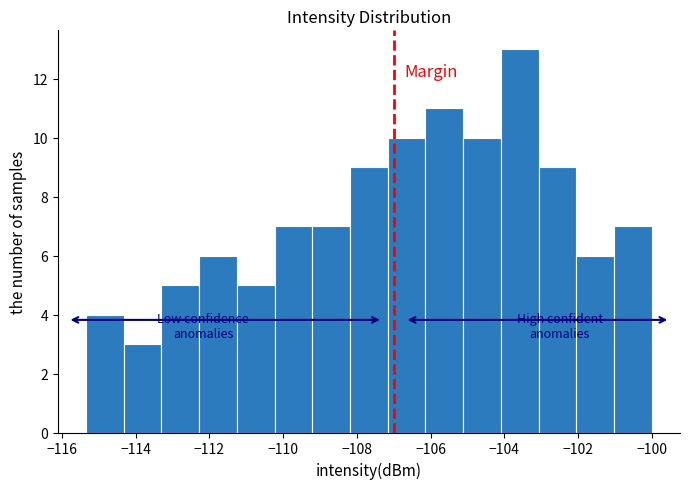

Reading left to right, transcribe this chart: for each bar, give the range it covers on the x-axis and its height. Neither the bar edges nor the heights are printed on the chart, so give them approximately, as read against the axes.

-115.4 to -114.4: 4
-114.4 to -113.4: 3
-113.4 to -112.2: 5
-112.2 to -111.2: 6
-111.2 to -110.2: 5
-110.2 to -109.2: 7
-109.2 to -108.2: 7
-108.2 to -107.2: 9
-107.2 to -106.2: 10
-106.2 to -105.2: 11
-105.2 to -104.0: 10
-104.0 to -103.0: 13
-103.0 to -102.0: 9
-102.0 to -101.0: 6
-101.0 to -100.0: 7